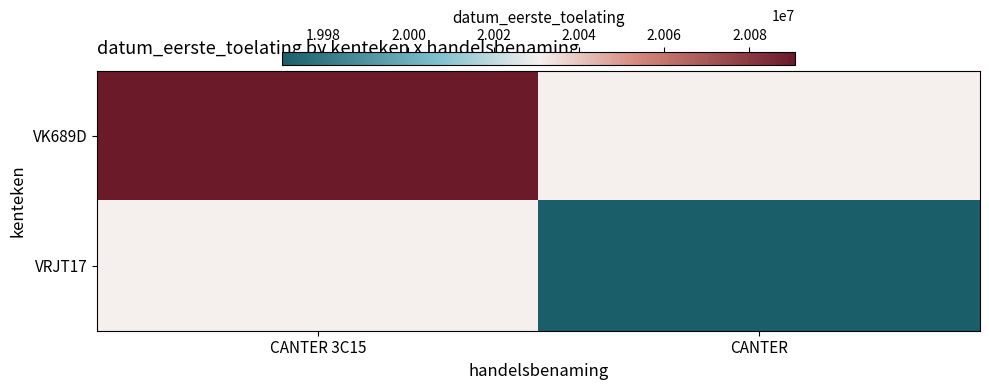

Is the value of VRJT17 at CANTER greater than the value of VK689D at CANTER?

No